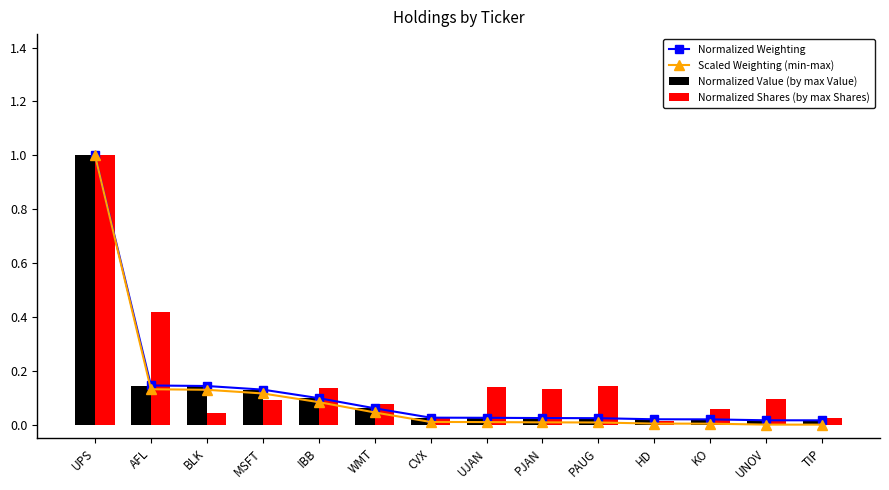

Which category has the highest value across all series?

UPS